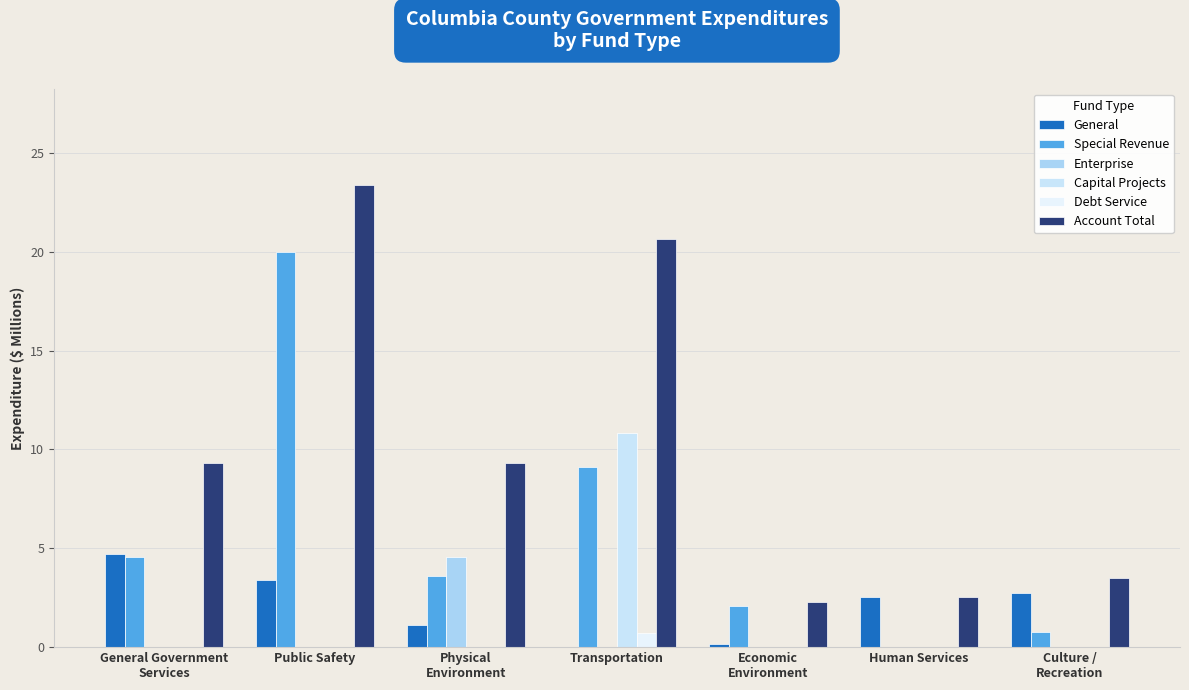

Are the bars horizontal?

No